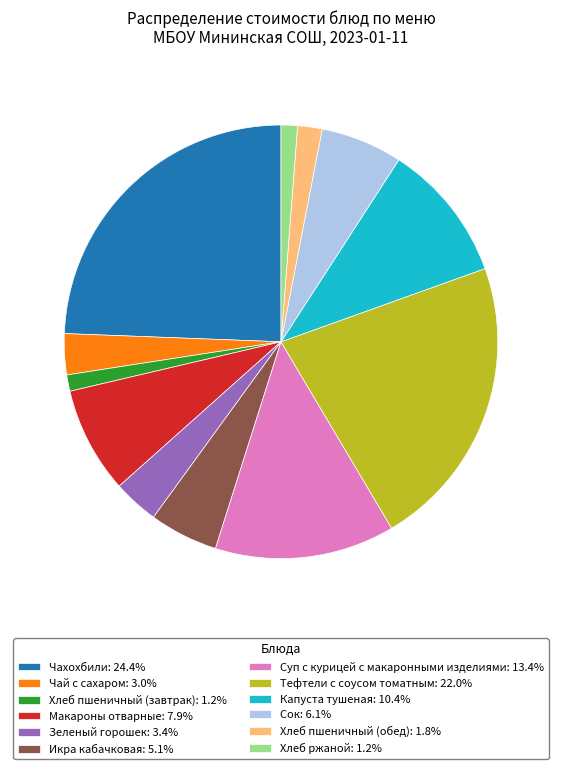

Do Чай с сахаром: 3.0% and Хлеб пшеничный (завтрак): 1.2% together represent more than half of the pie?

No